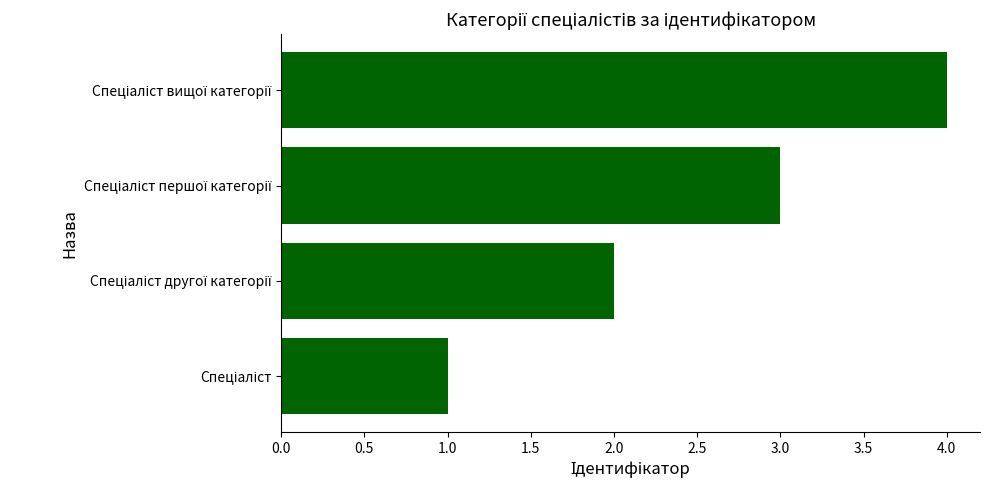

How many values are between 2 and 4?

3